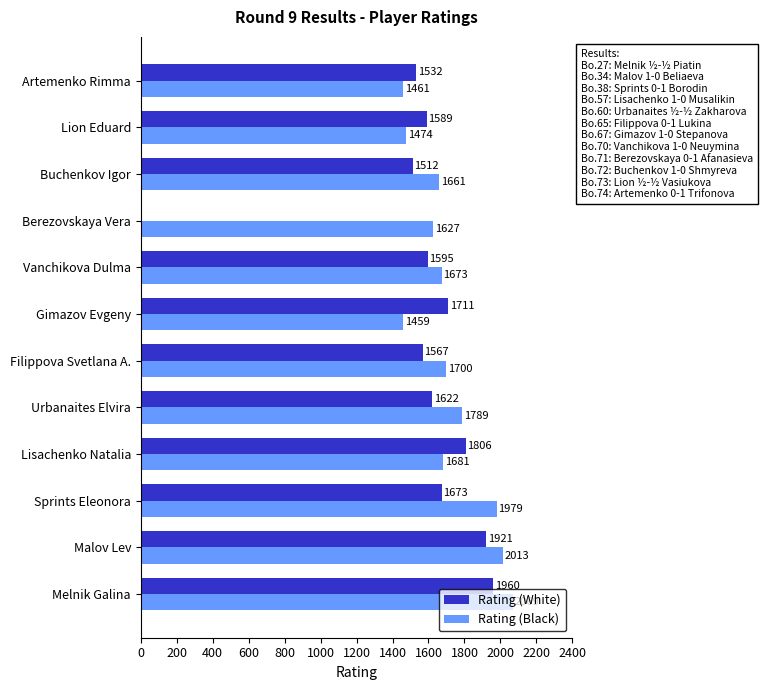

What is the average value of the Rating (Black) series?

1716